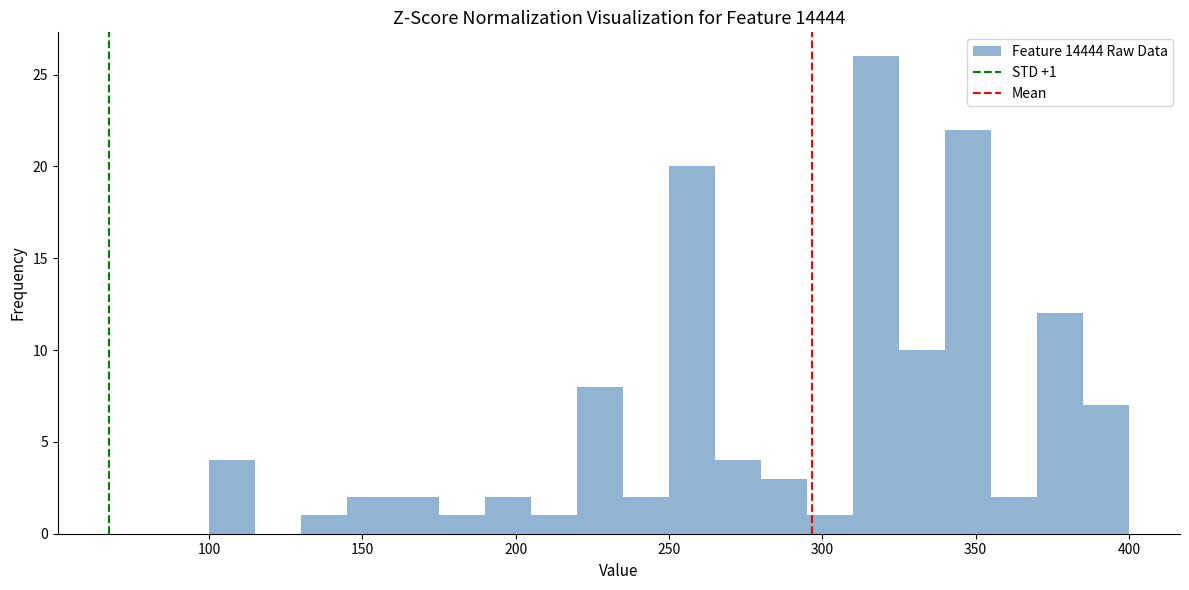

Around what value on the x-axis is the tallest bar? Give the approximate position of its centre, as read against the axis.

320